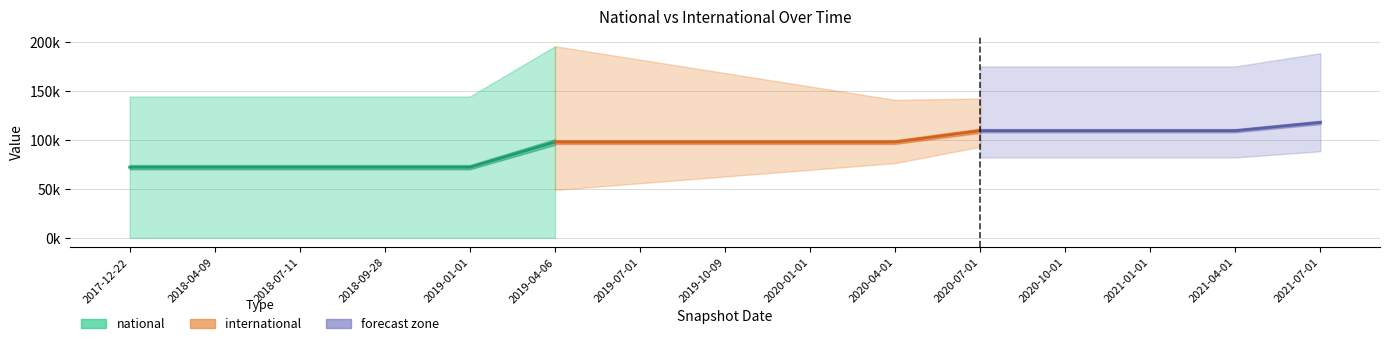

Which category has the lowest value across all series?

2017-12-22